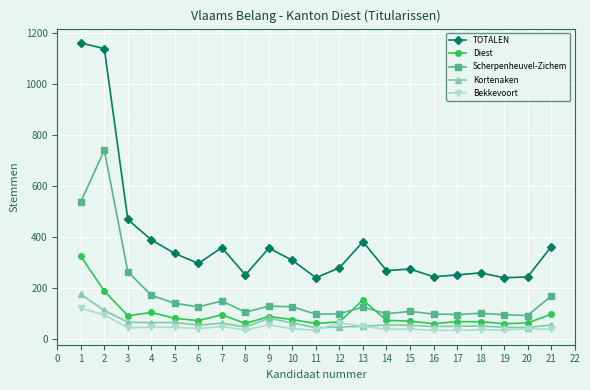

The value of Kortenaken at 4 is 65. True or false?

True